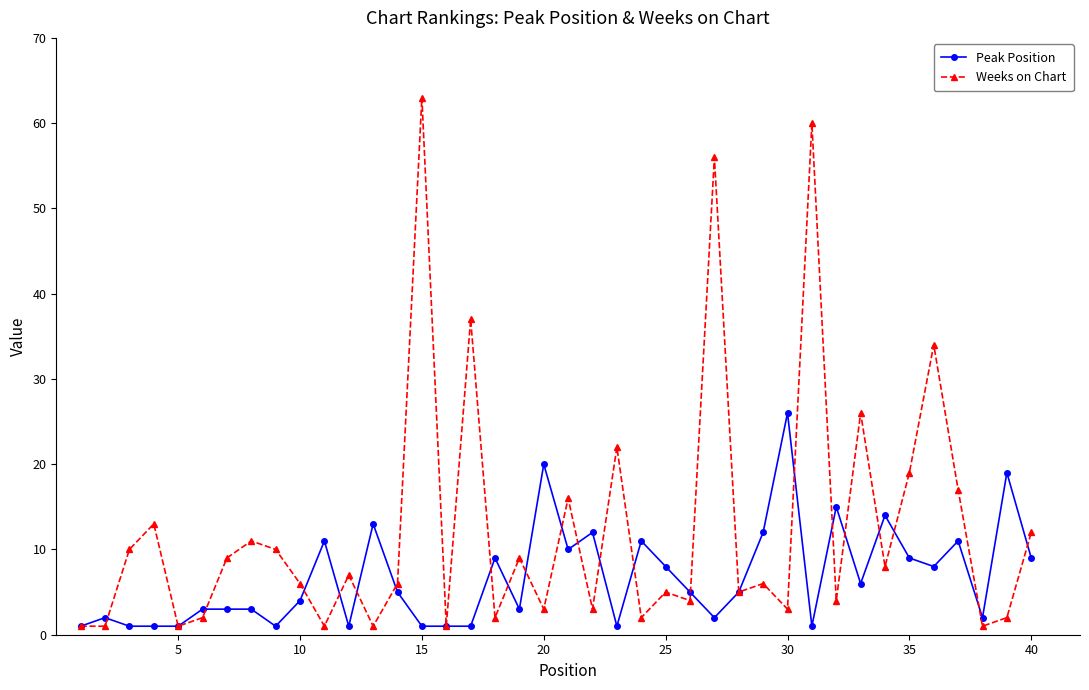

True or false: Weeks on Chart and Peak Position cross at least once.

True